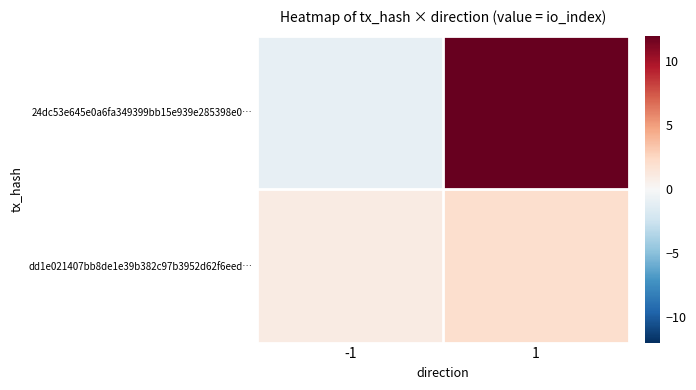

Rank the series at 1 from lowest to highest value.

dd1e021407bb8de1e39b382c97b3952d62f6eed…, 24dc53e645e0a6fa349399bb15e939e285398e0…